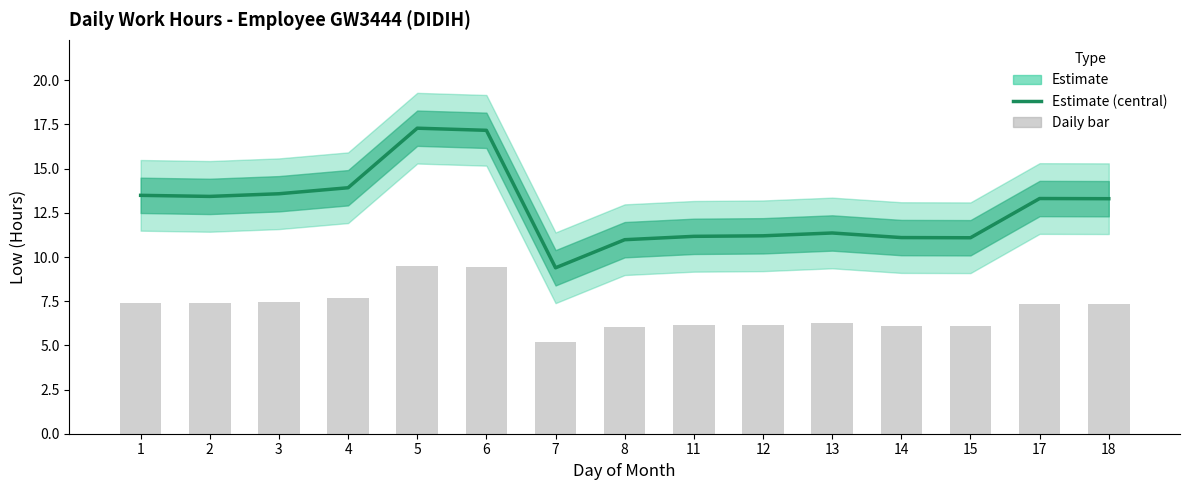

Reading left to right, what are all the values shown in this chart?

1=13.5	2=13.4	3=13.6	4=13.9	5=17.3	6=17.2	7=9.4	8=11.0	11=11.2	12=11.2	13=11.4	14=11.1	15=11.1	17=13.3	18=13.3